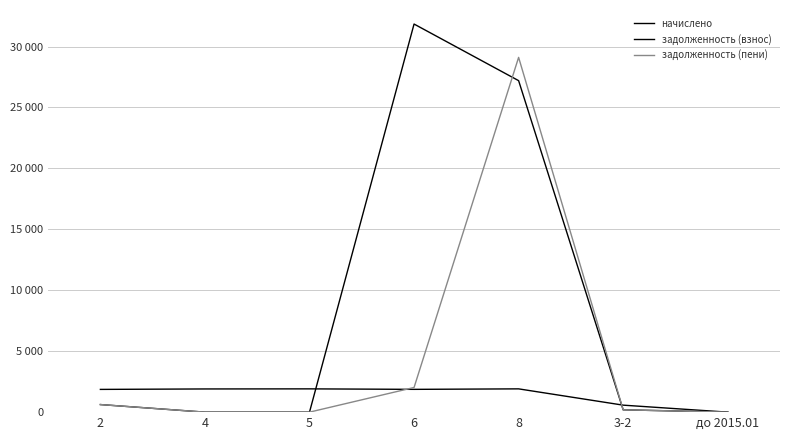

Does the chart have visible grid lines?

Yes